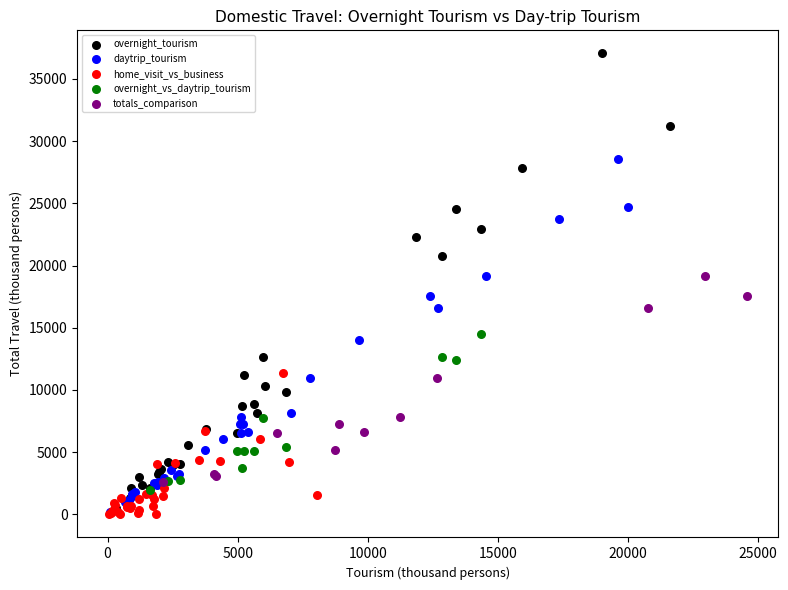

Which series reaches the maximum Y coordinate?

overnight_tourism